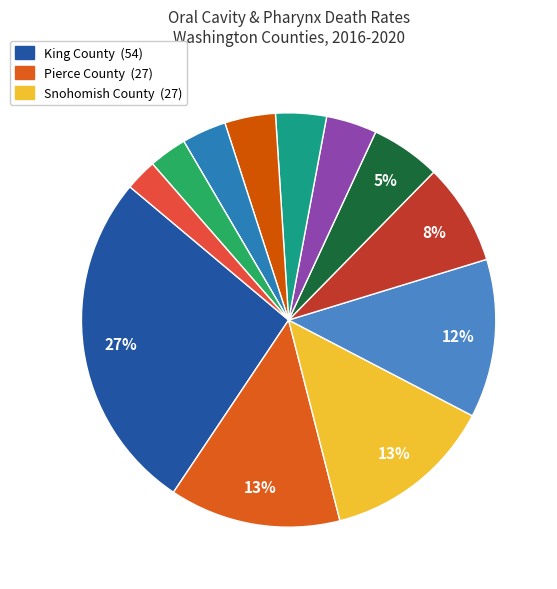

What is the largest slice in the pie chart?

King County